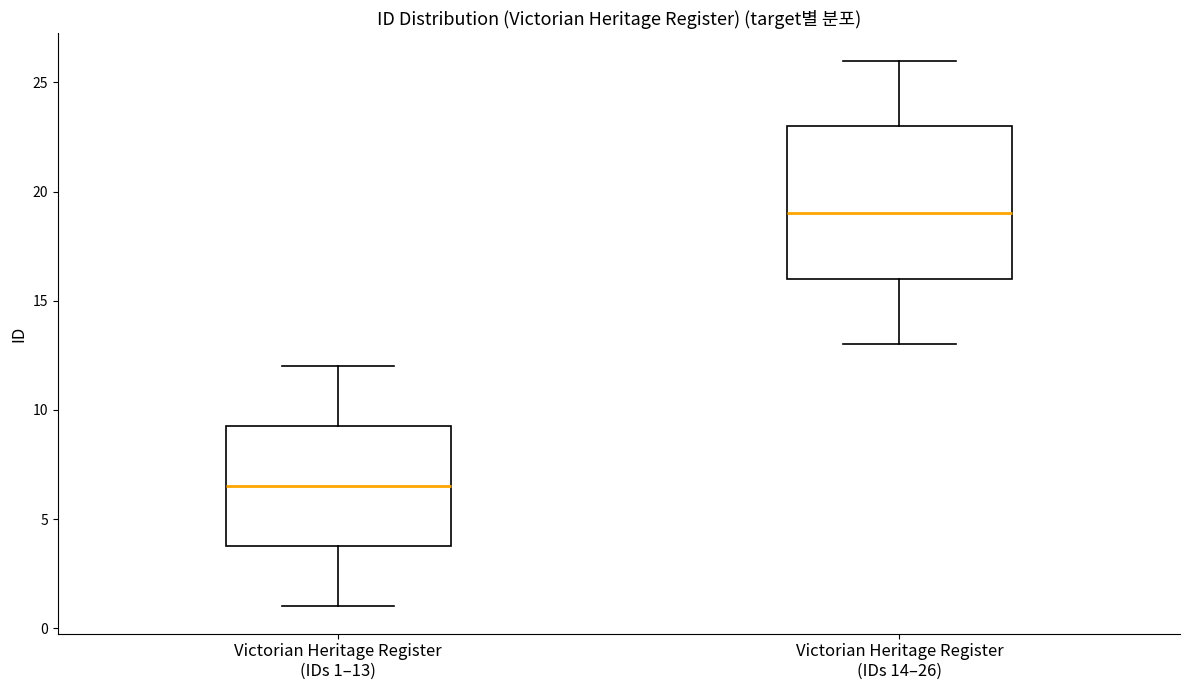

Reading left to right, read every box against the y-axis: the position of its median line, the range the box covers, and the ends of its whiskers. The values are not printed on the chart, so give them approximately, as read against the axis.

Victorian Heritage Register (IDs 1–13): median 6.5, box 4.0 to 9.5, whiskers 1.0 to 12.0
Victorian Heritage Register (IDs 14–26): median 19.0, box 16.0 to 23.0, whiskers 13.0 to 26.0